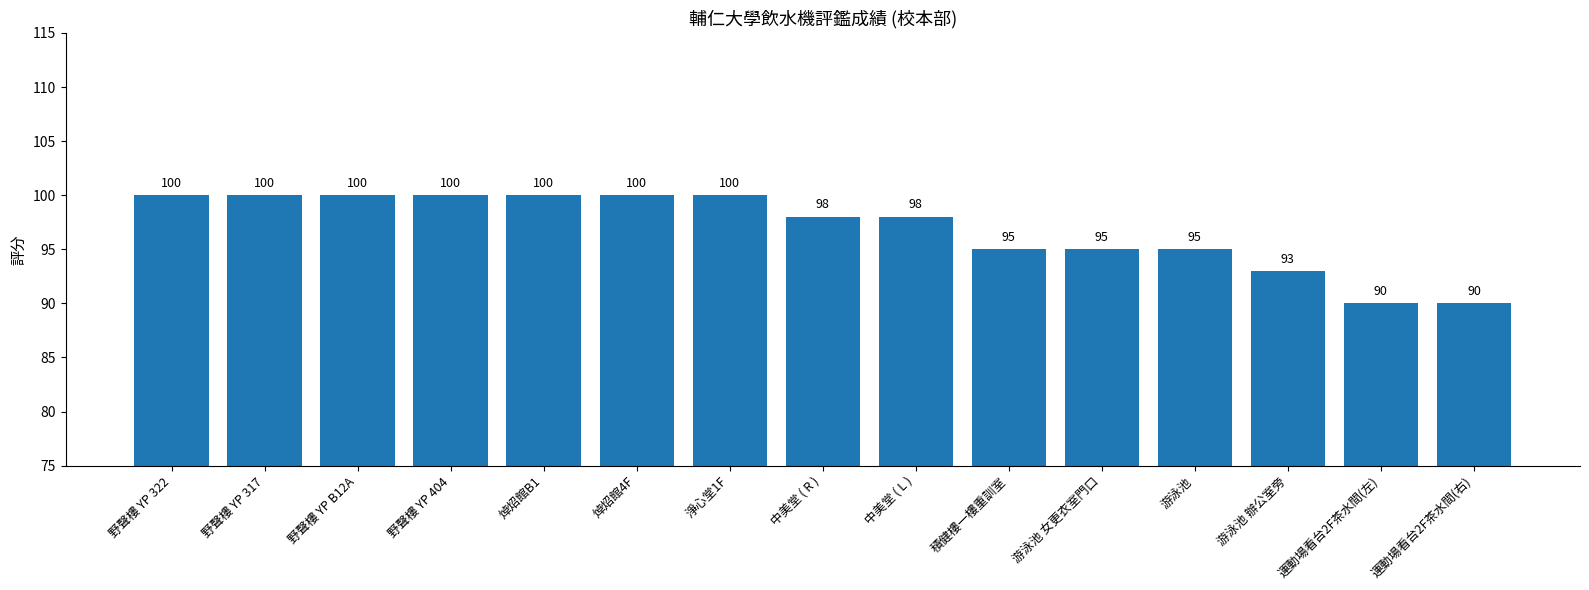

What is the smallest value displayed?

90